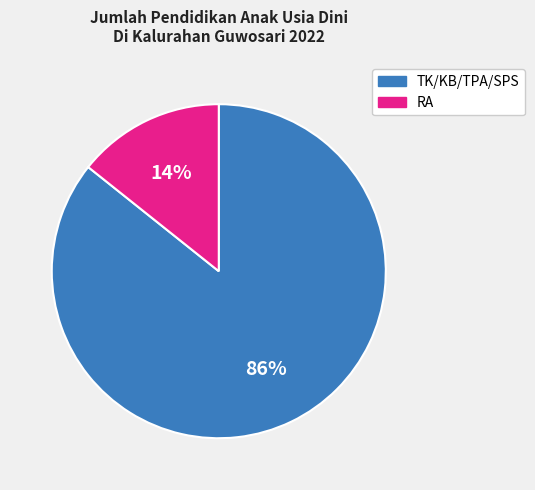

Is it true that RA is 8% of the pie?

False